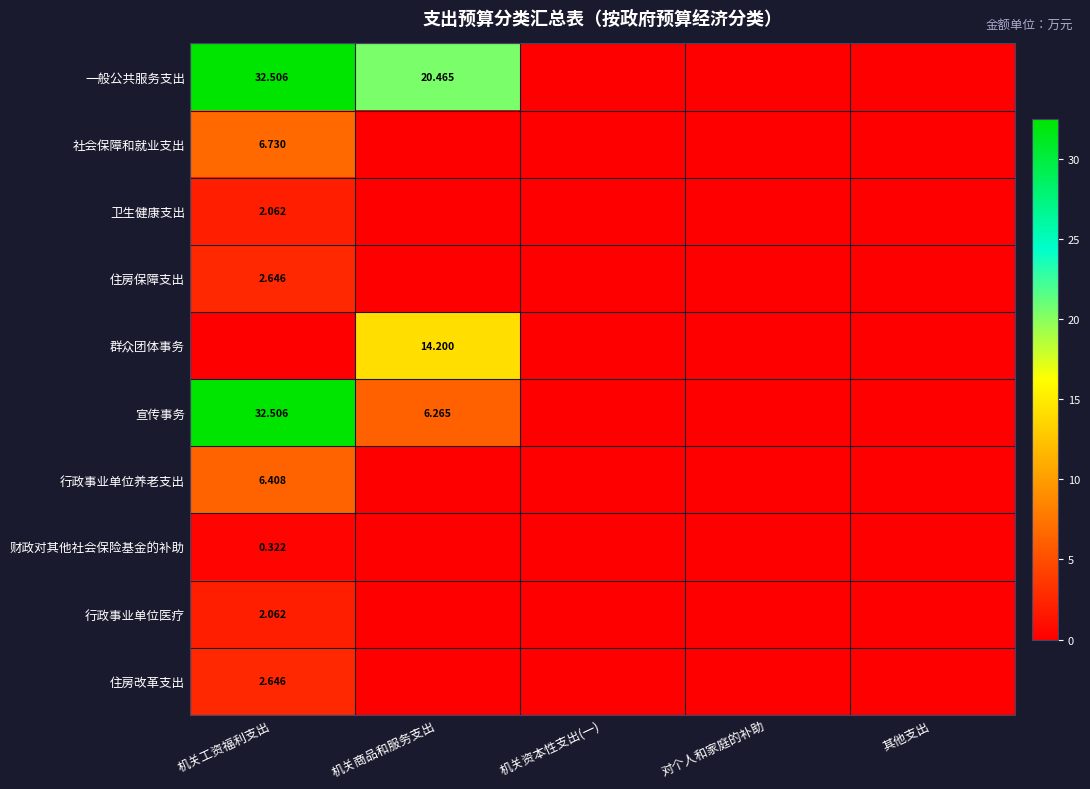

Is it true that 财政对其他社会保险基金的补助 equals -0.1 at 其他支出?

False